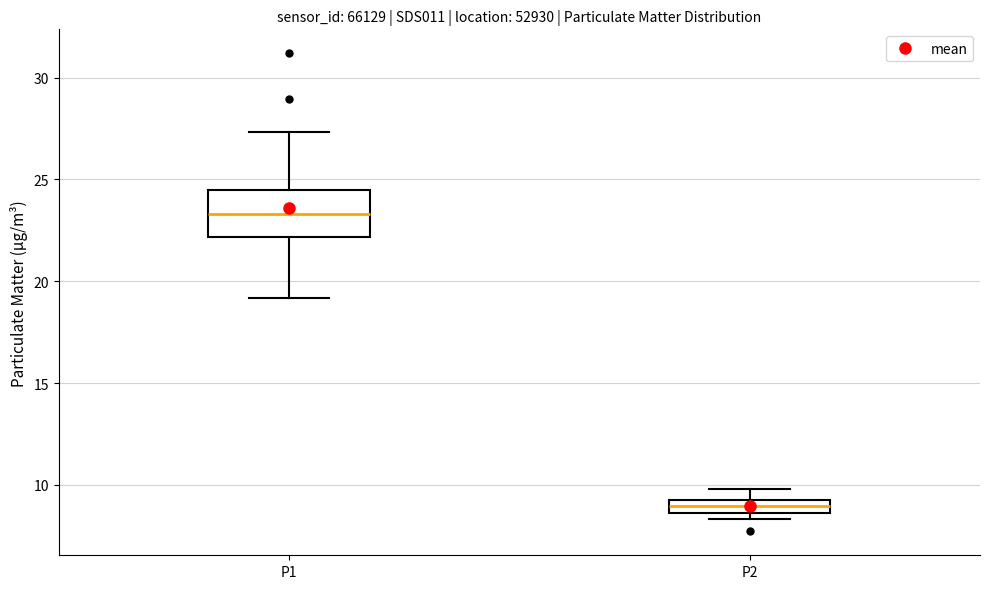

Which box is the tallest, from its lower edge to its upper edge?

P1